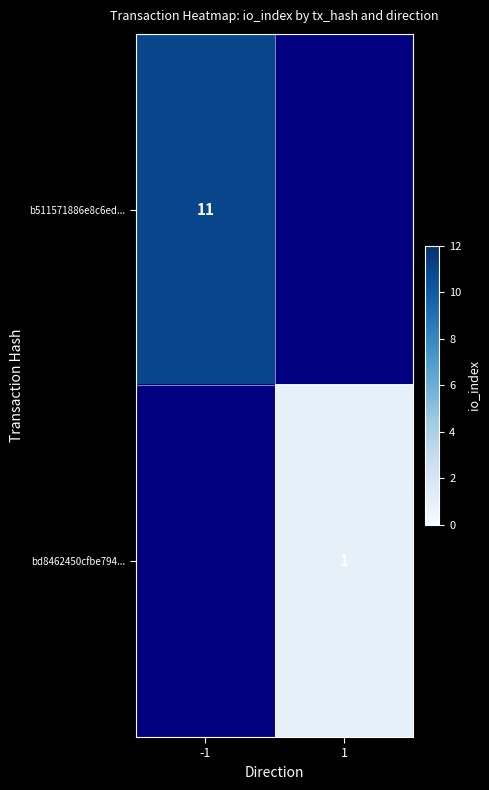

The bd8462450cfbe794... series shows 1 at 1. True or false?

True